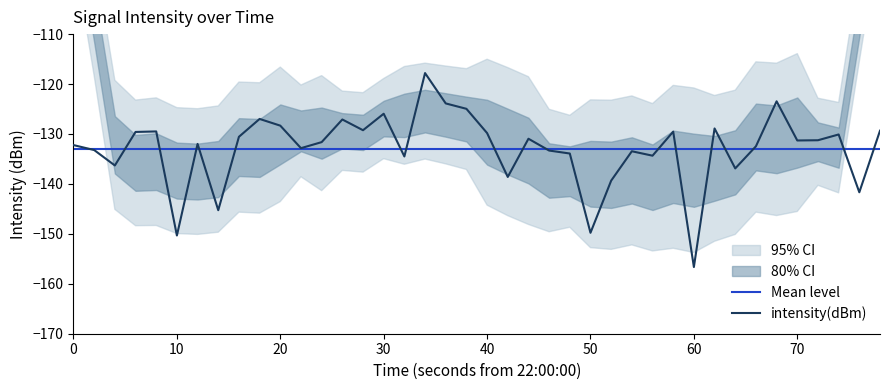

How many interior local valleys (lower than both neighbors) does the data have?

13